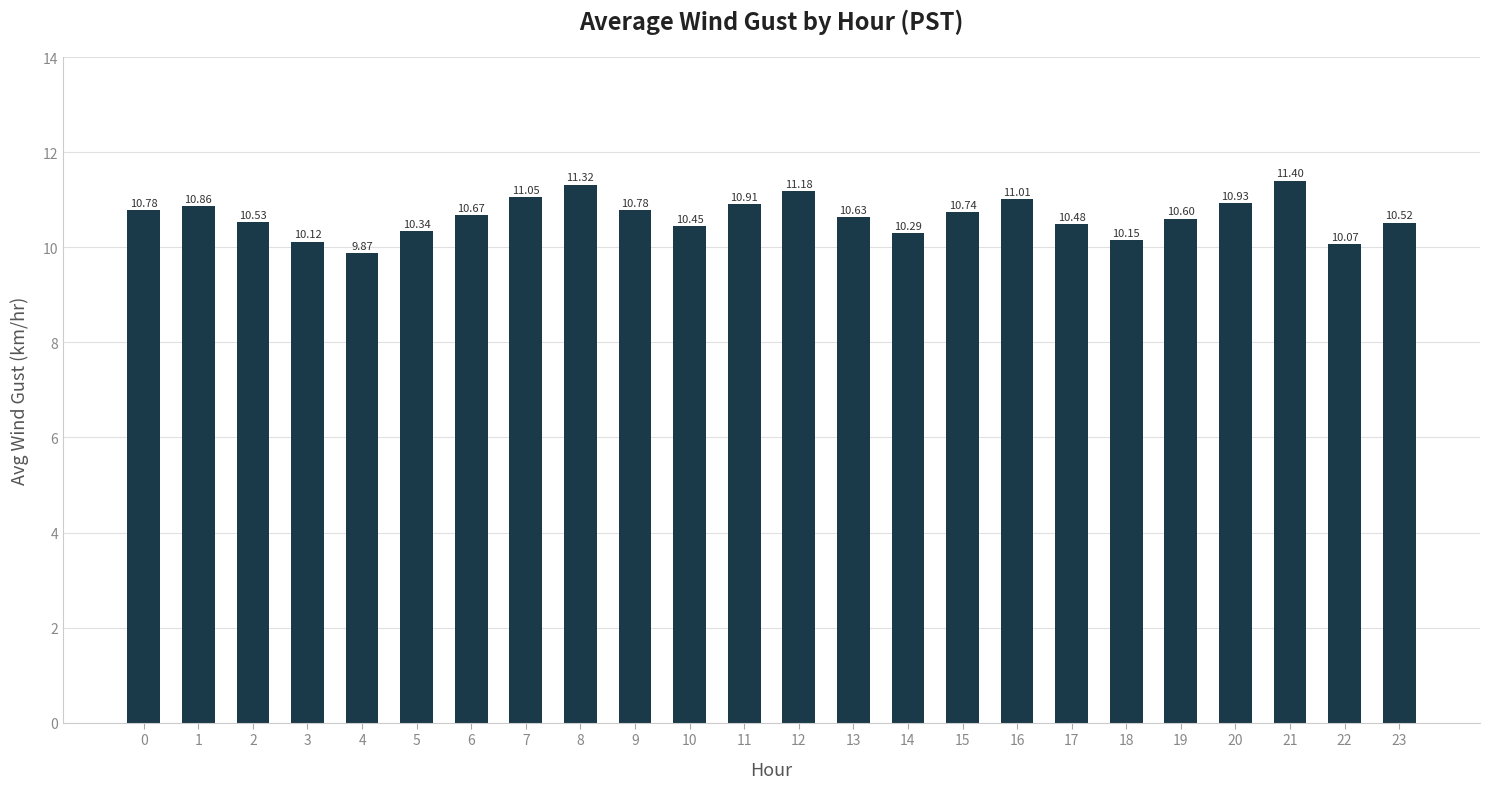

What is the value of the 12th bar from the left?

10.9